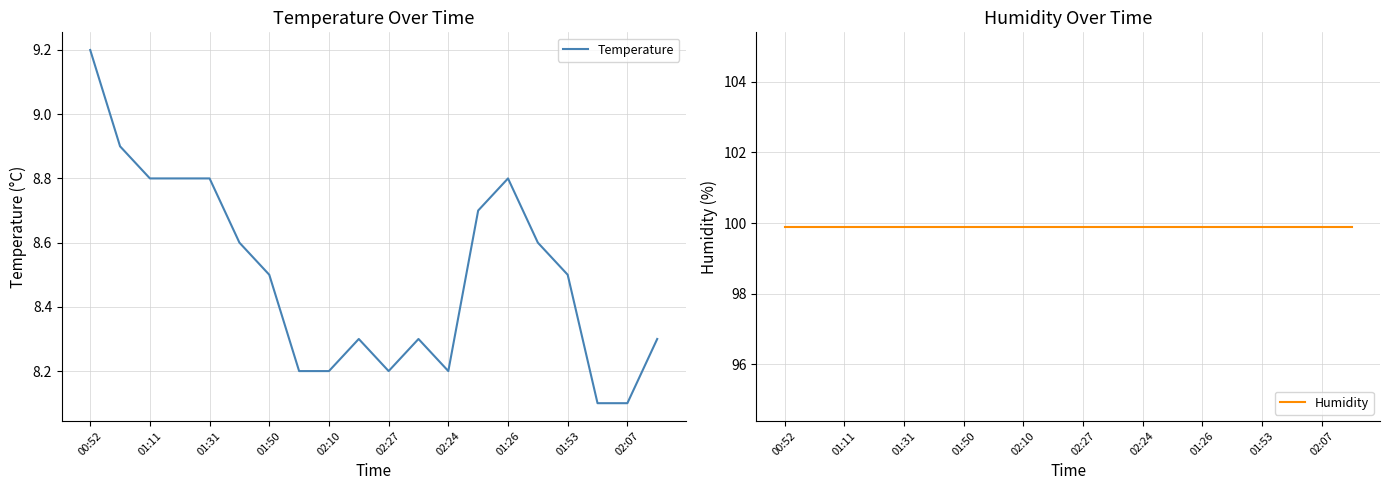

What is the minimum value shown in the chart?

8.1